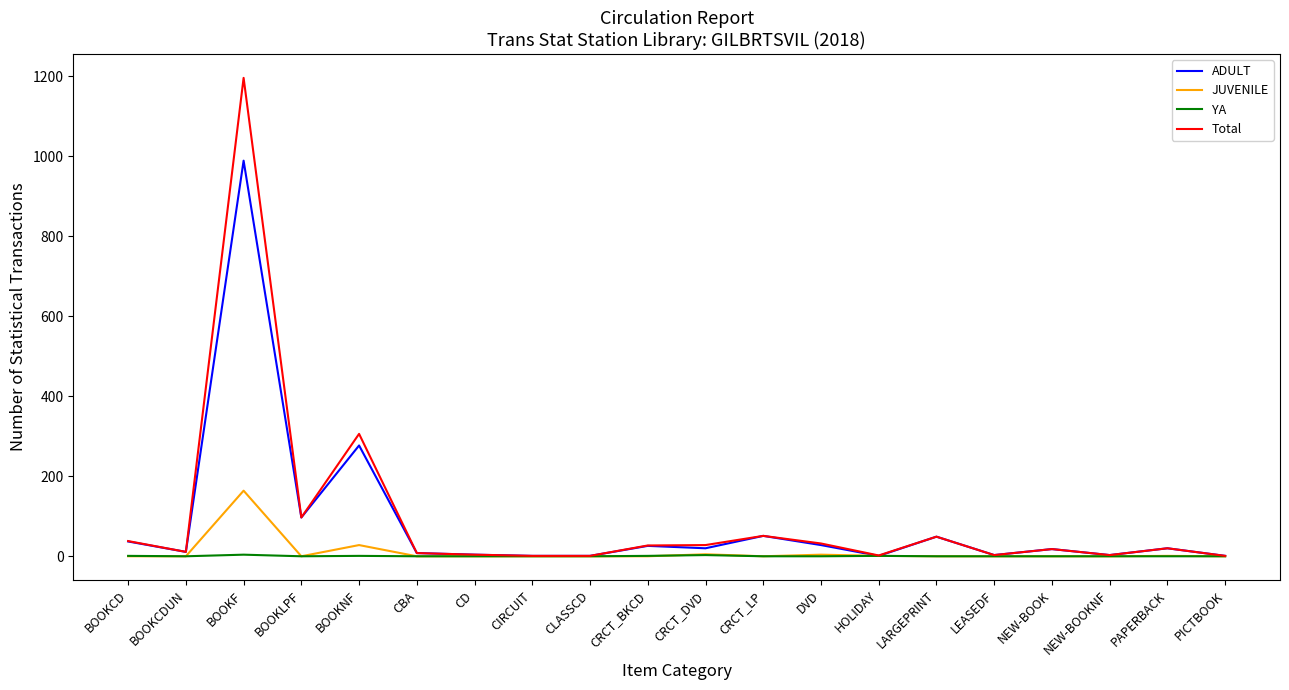

Rank the series by their maximum value, from highest to lowest.

Total, ADULT, JUVENILE, YA